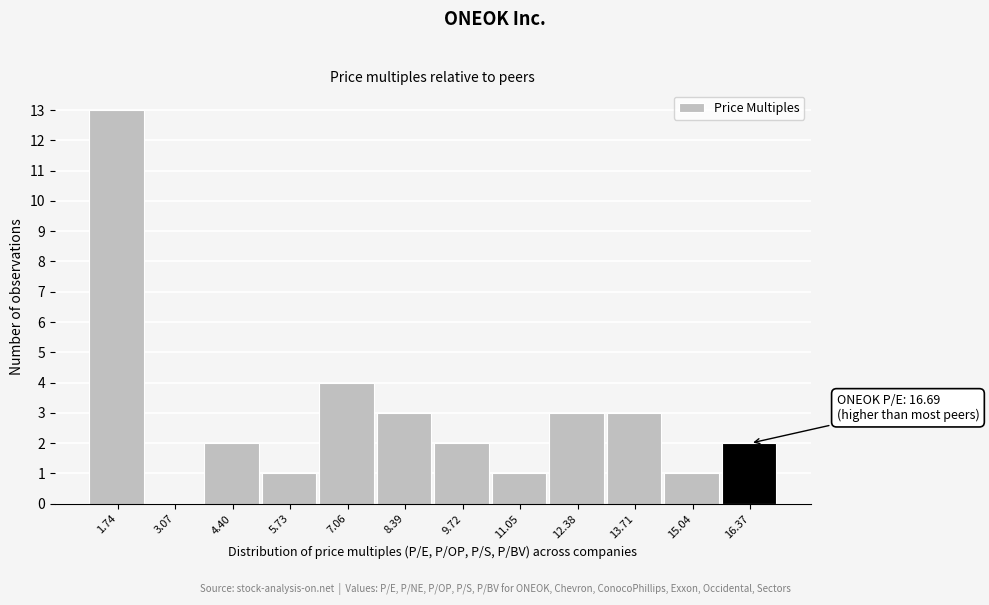

Over which range of the x-axis is the bar tallest?

1.0 to 2.4